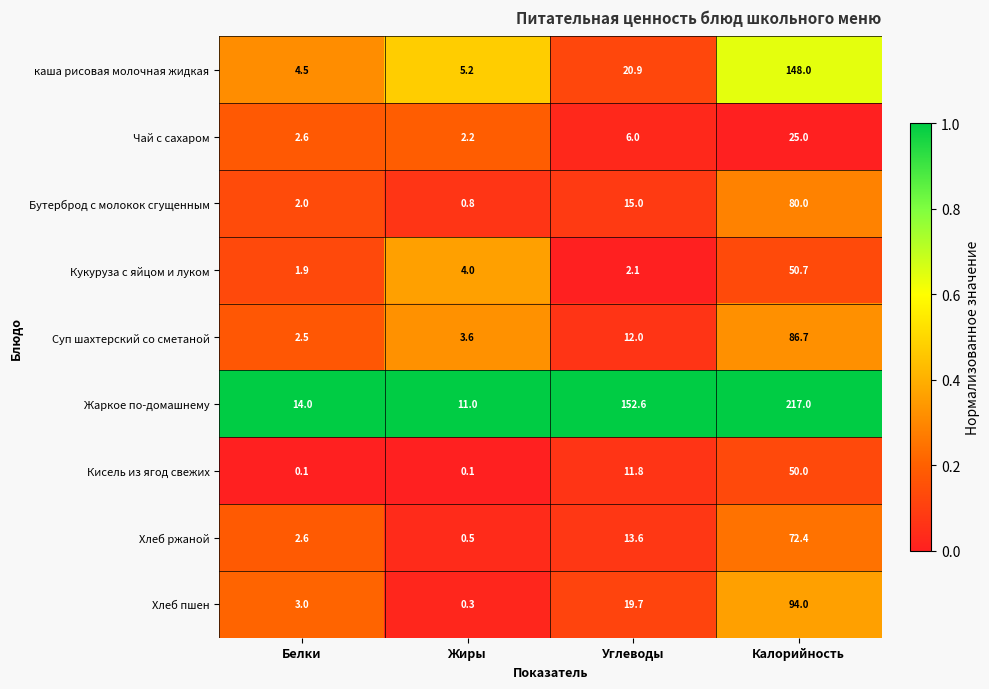

At which label is Чай с сахаром closest to 13?

Углеводы